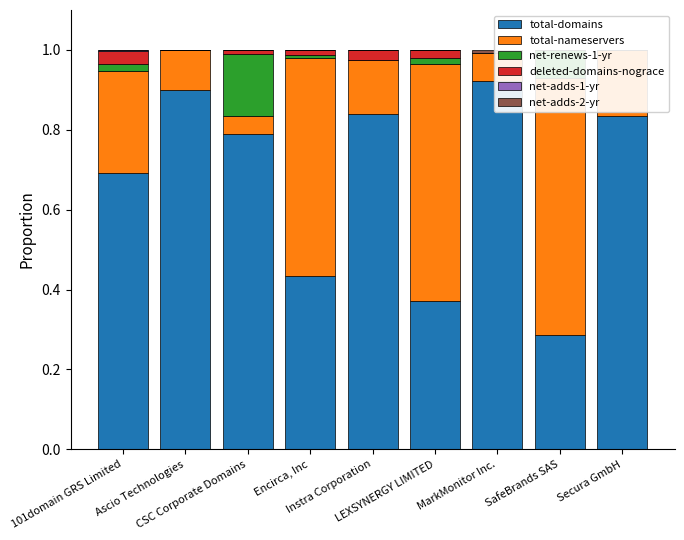

What are all the series names shown in the legend?

total-domains, total-nameservers, net-renews-1-yr, deleted-domains-nograce, net-adds-1-yr, net-adds-2-yr